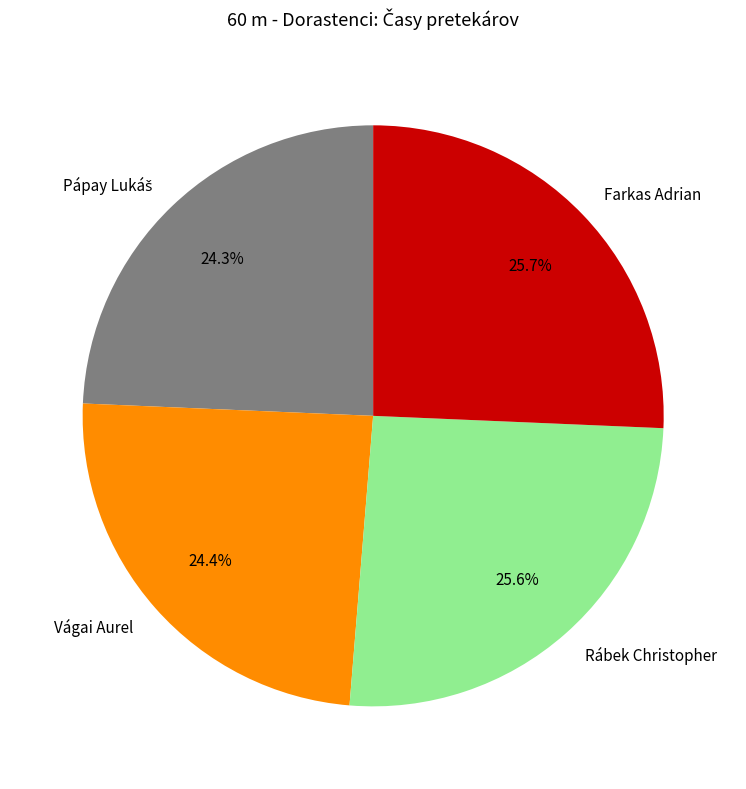

Is the sum of Rábek Christopher and Farkas Adrian greater than half?

Yes